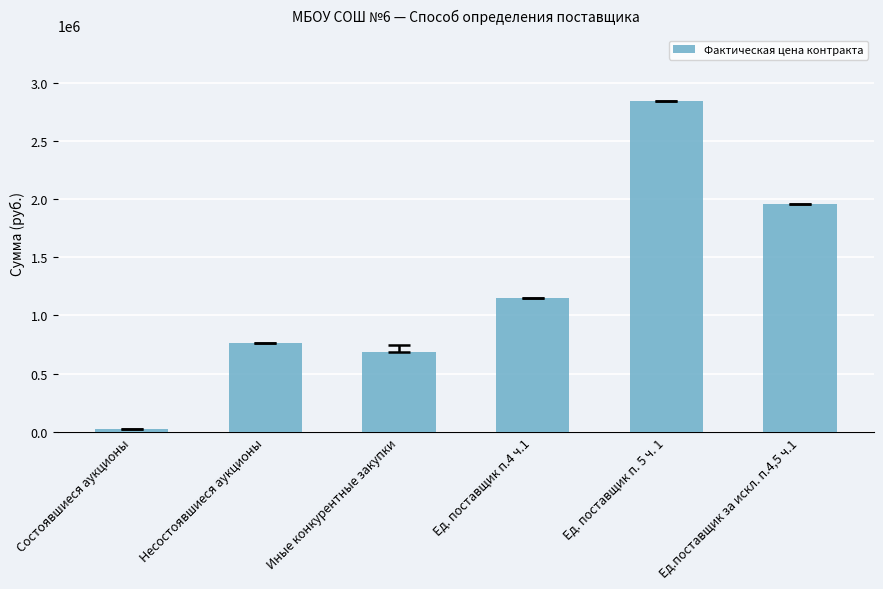

Rank the categories by value from lowest to highest.

Состоявшиеся аукционы, Иные конкурентные закупки, Несостоявшиеся аукционы, Ед. поставщик п.4 ч.1, Ед.поставщик за искл. п.4,5 ч.1, Ед. поставщик п. 5 ч. 1